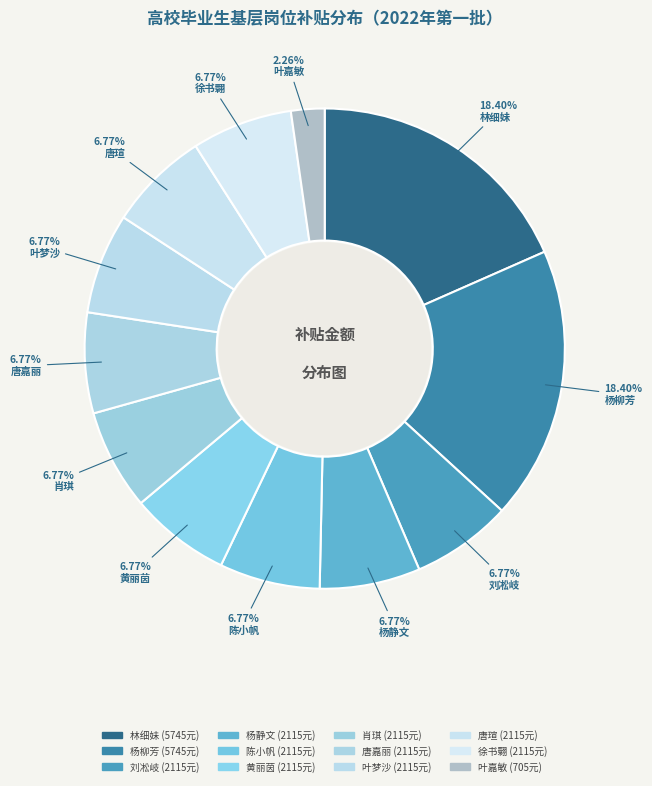

Count the number of slices in the pie.

12